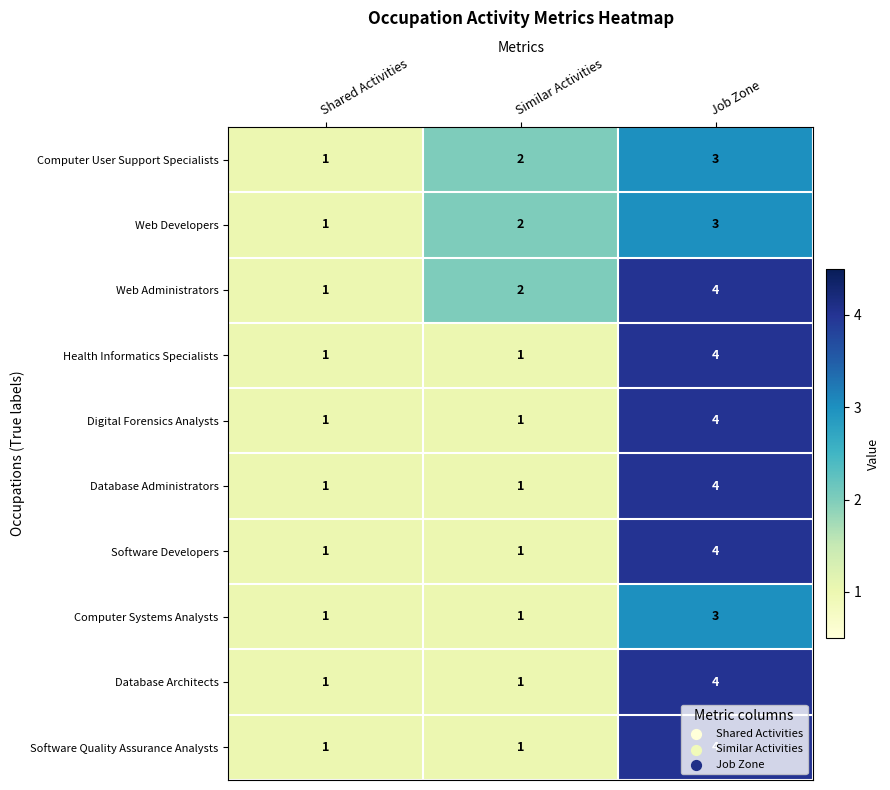

What is the total value across all series at Similar Activities?

13